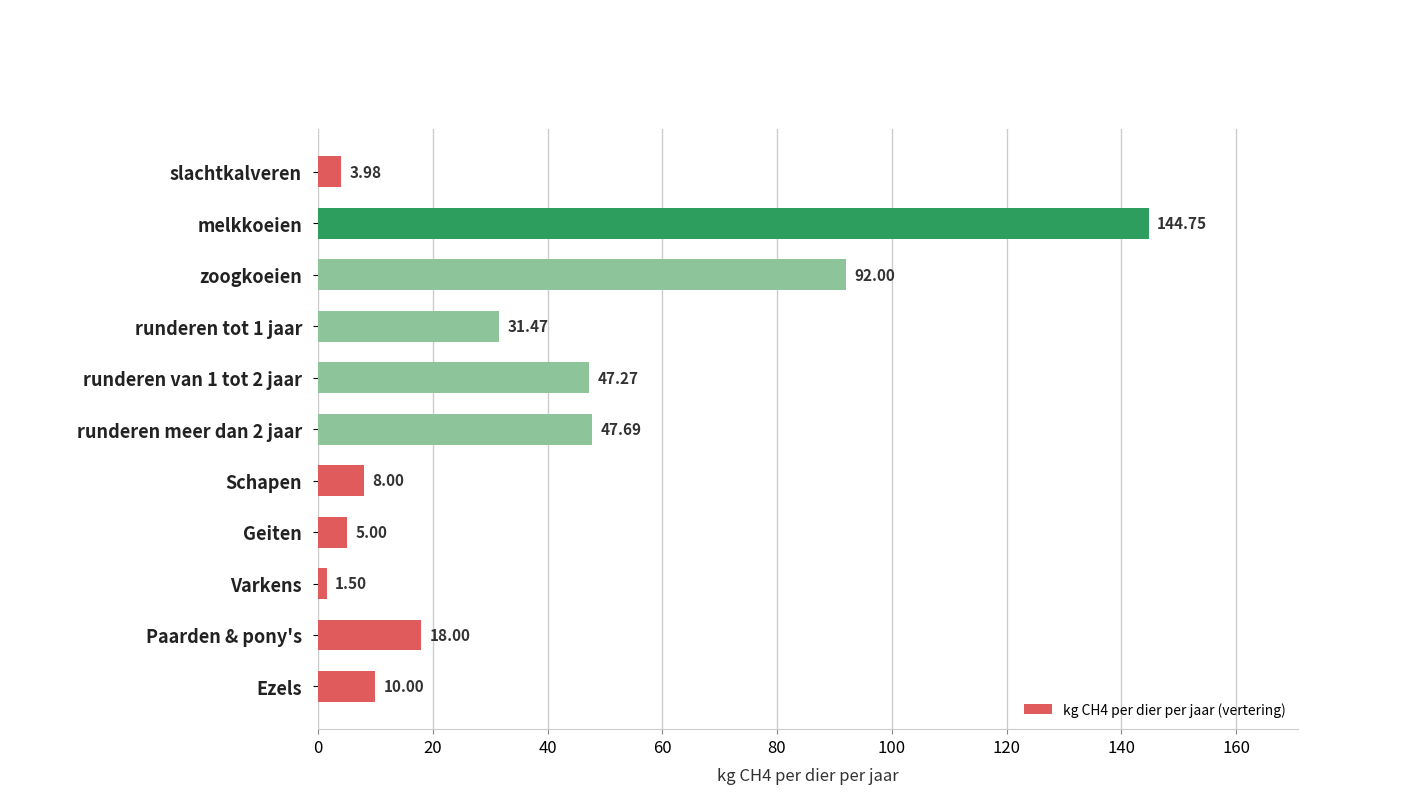

Where is the data nearest to the value 73?

zoogkoeien